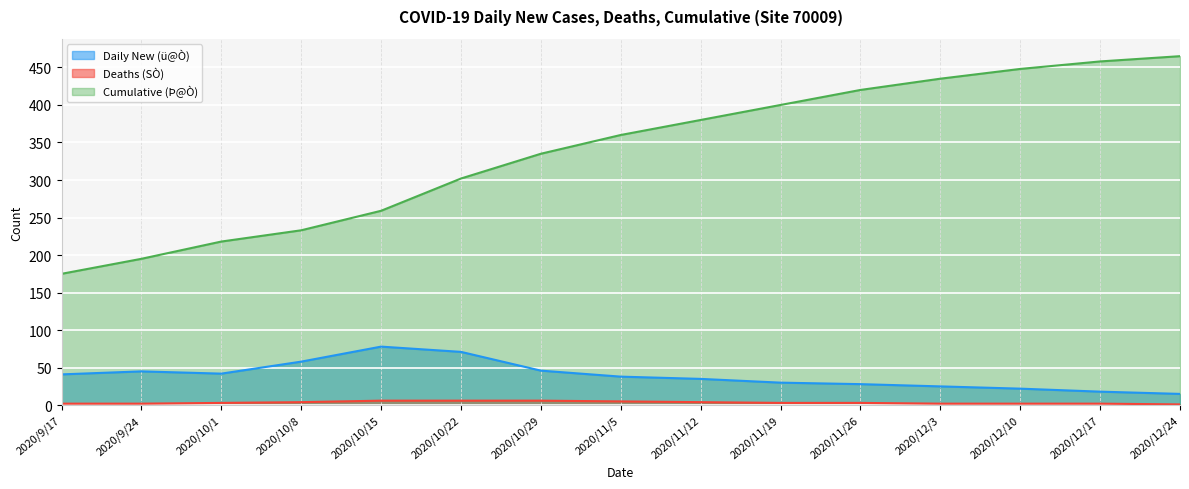

List the series in order of their peak value, highest first.

Cumulative (Þ@Ò), Daily New (ü@Ò), Deaths (SÒ)